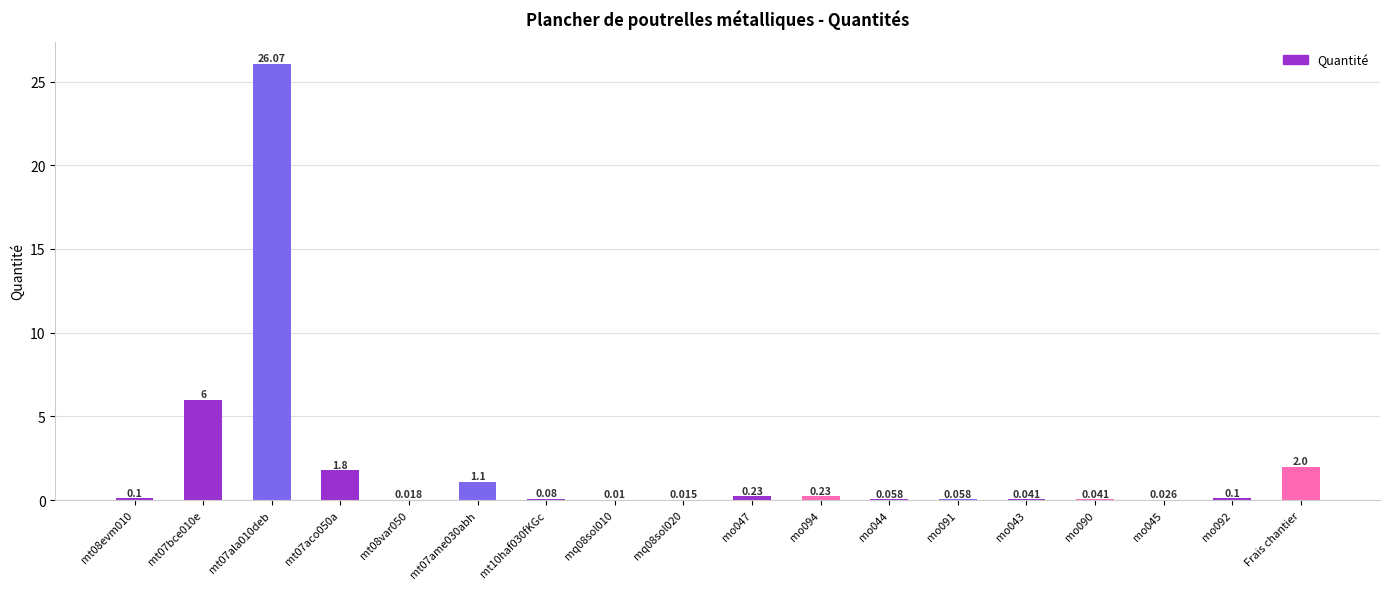

What is the average value?

2.1